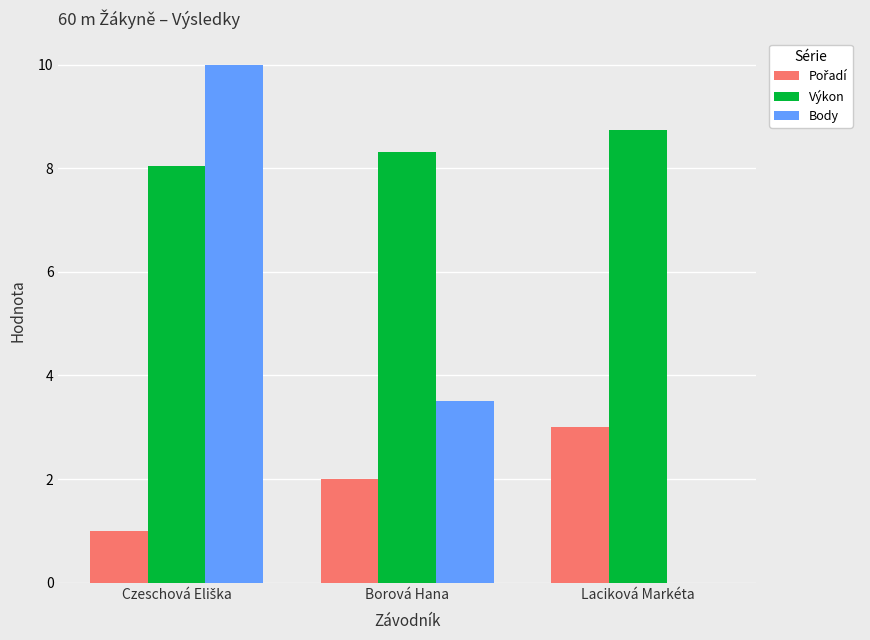

What is the total value across all series at Borová Hana?

13.8